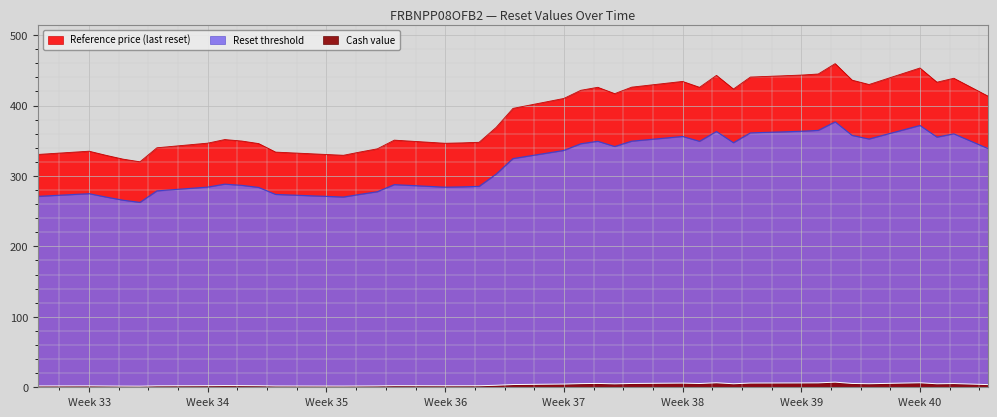

True or false: Reference price (last reset) and Cash value intersect in this chart.

False